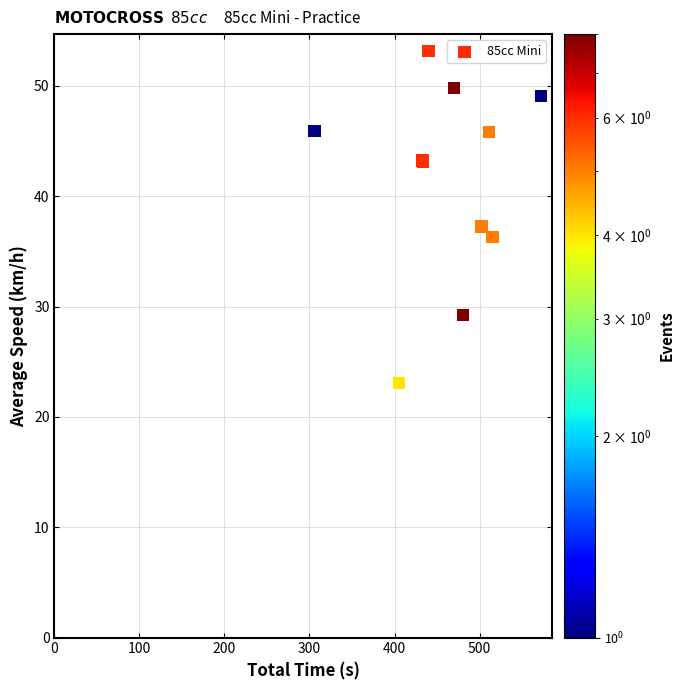

What Y value in the scatter plot is closest to 38?

37.3